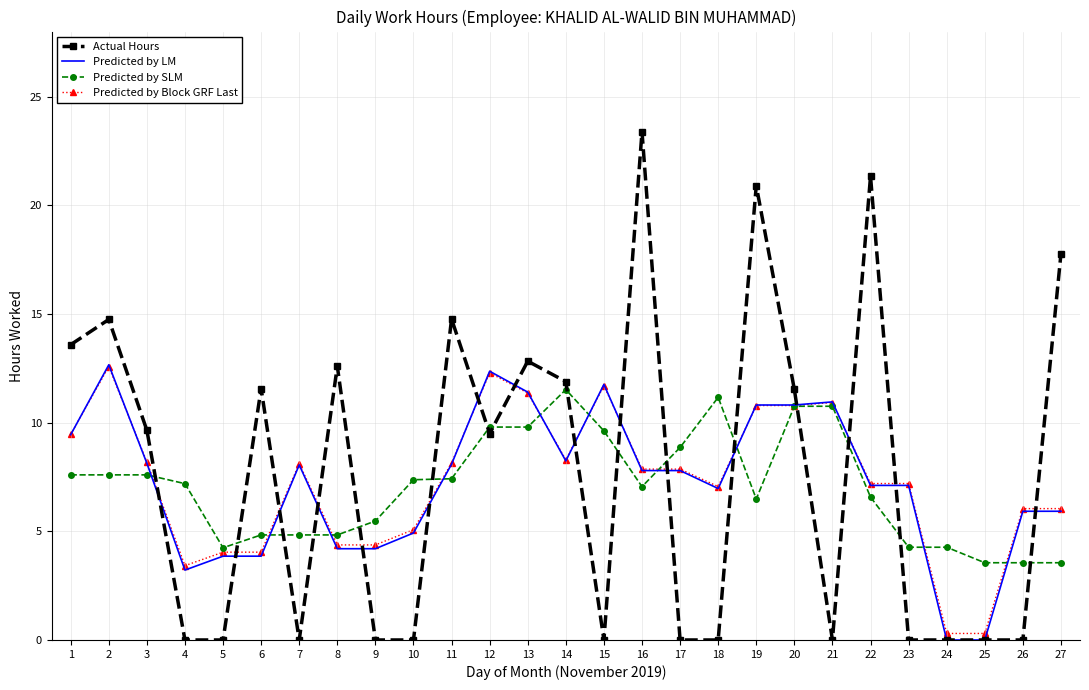

How many categories are shown in the chart?

27